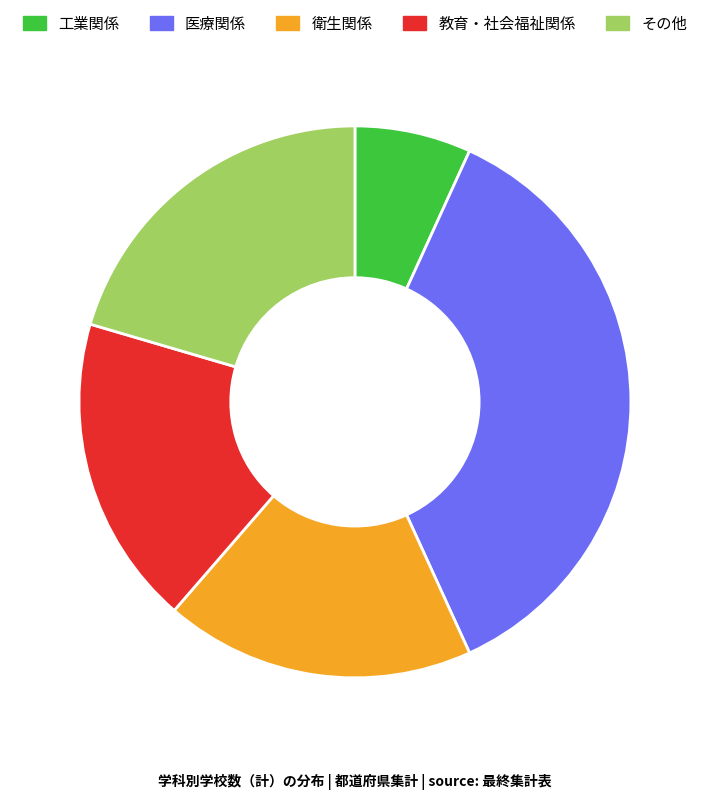

Which slice is the smallest?

工業関係